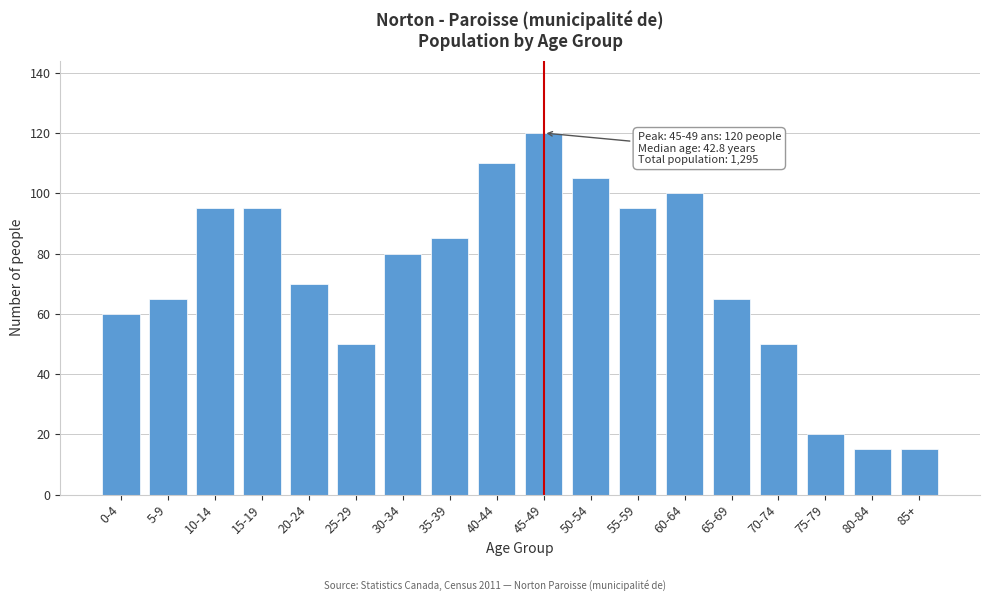

Reading right to left, list all the values displayed in this chart.

15	15	20	50	65	100	95	105	120	110	85	80	50	70	95	95	65	60